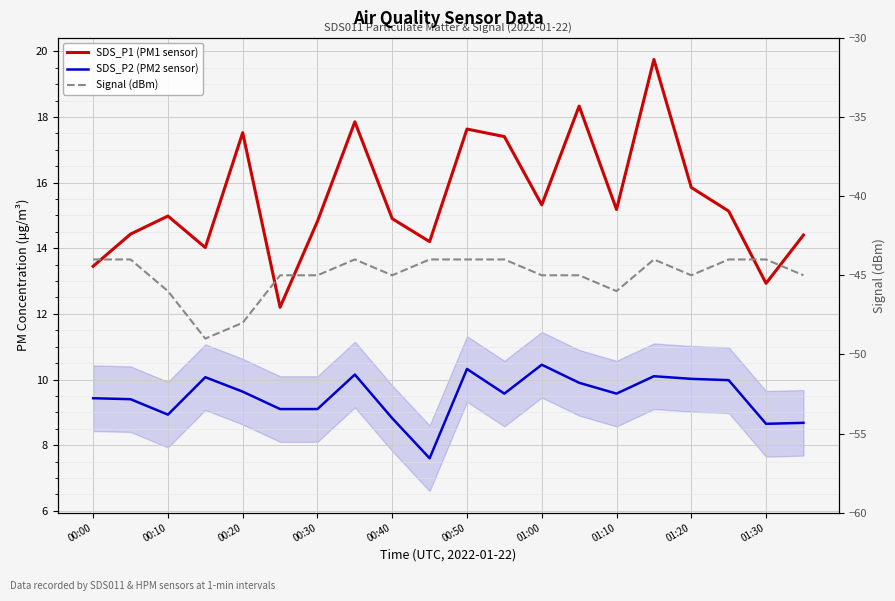

Is it true that SDS_P2 (PM2 sensor) equals 9.6 at 01:10?

True